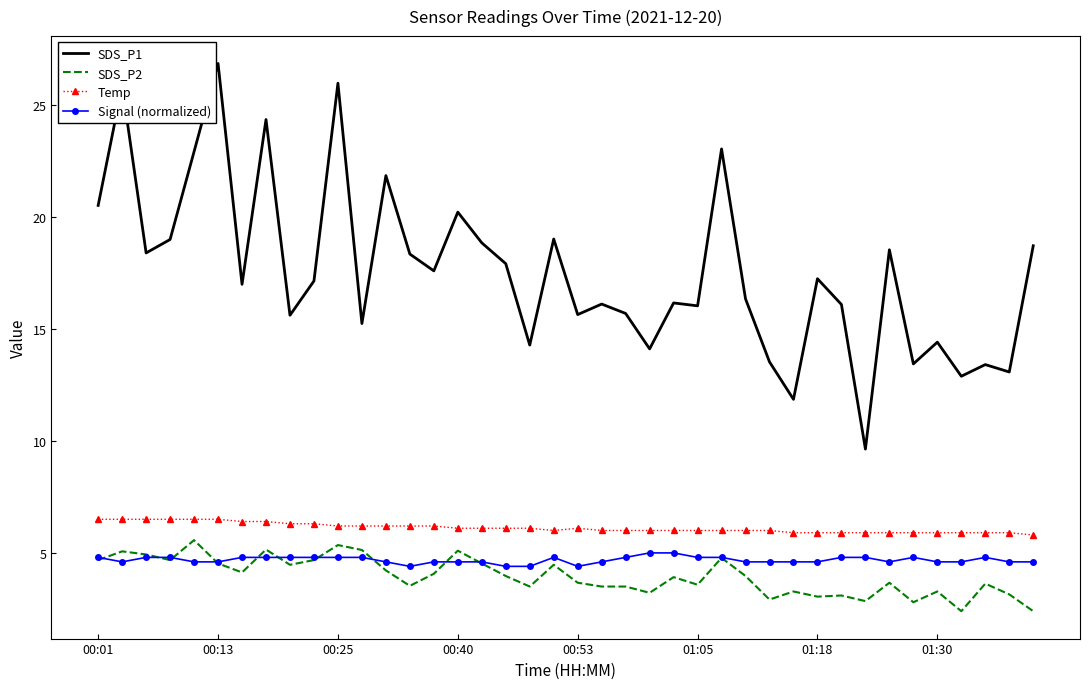

Which series has the largest total across all categories?

SDS_P1